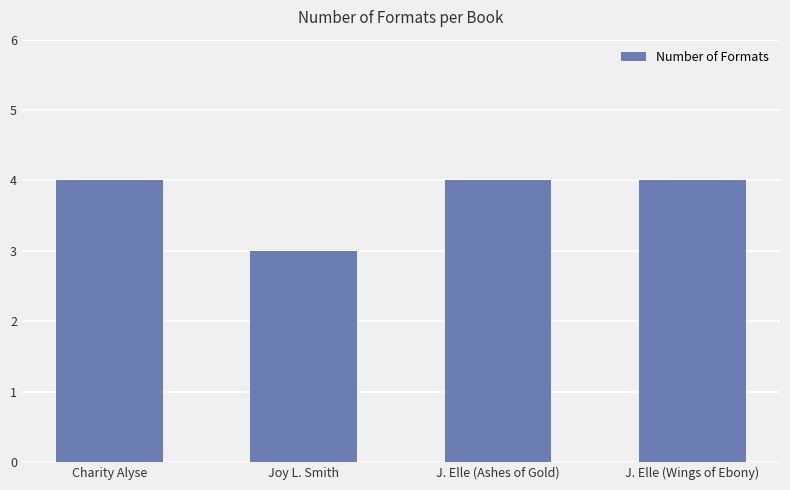

What is the label of the 4th bar from the right?

Charity Alyse